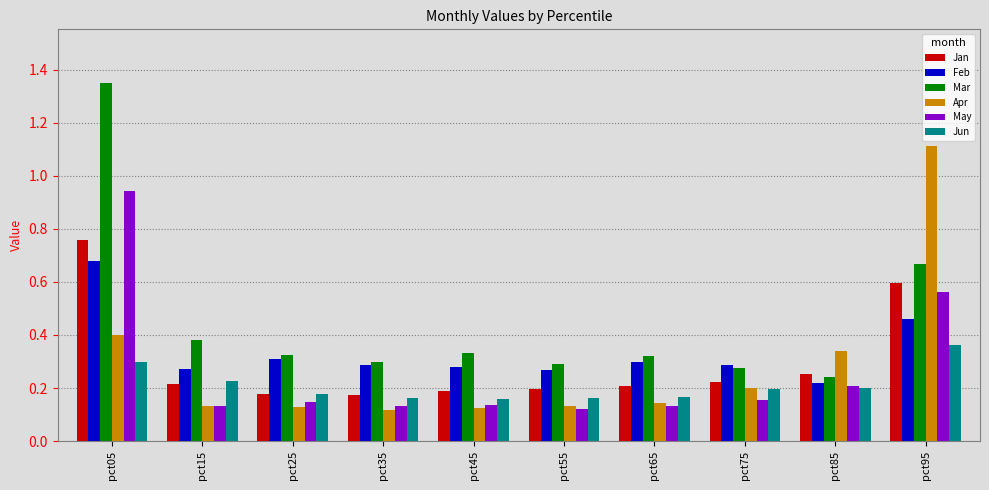

Count the Jun values in the range 0 to 1.

10